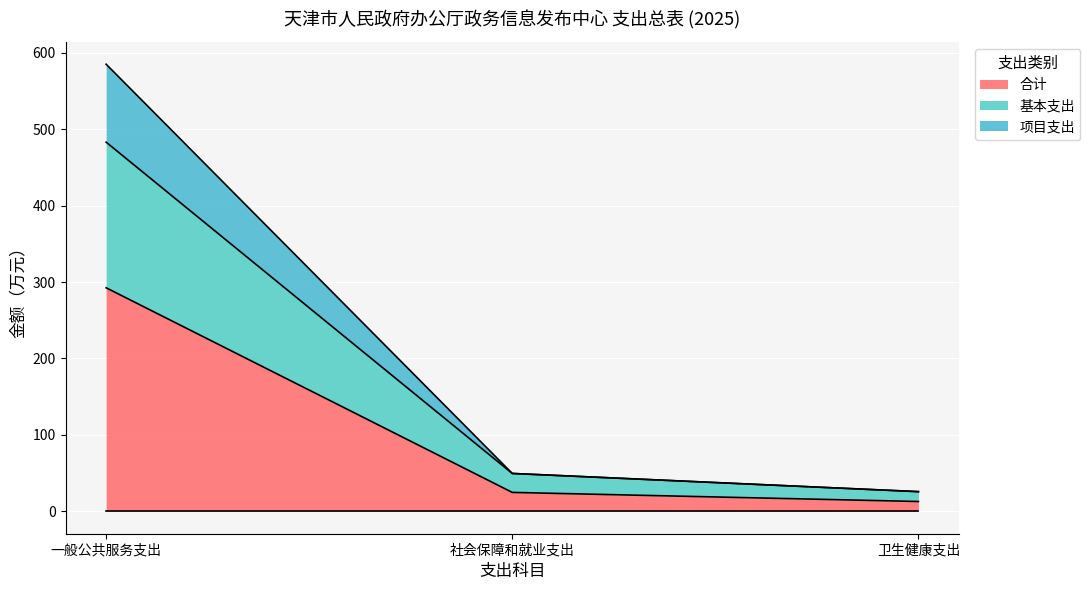

Count the number of categories in the chart.

3